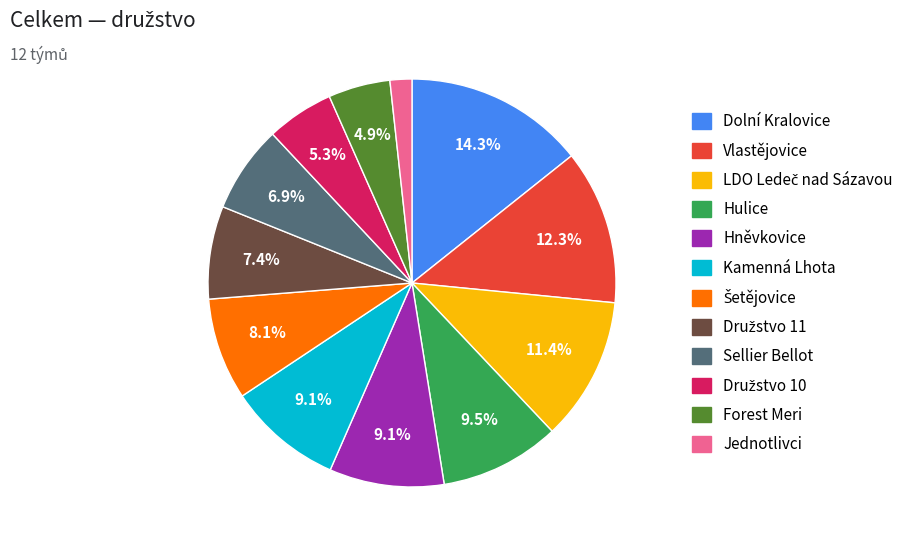

The Vlastějovice slice represents 27% of the pie. True or false?

False